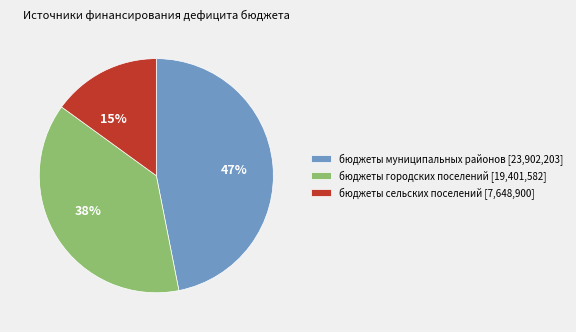

Which category has the biggest portion of the pie?

бюджеты муниципальных районов [23,902,203]